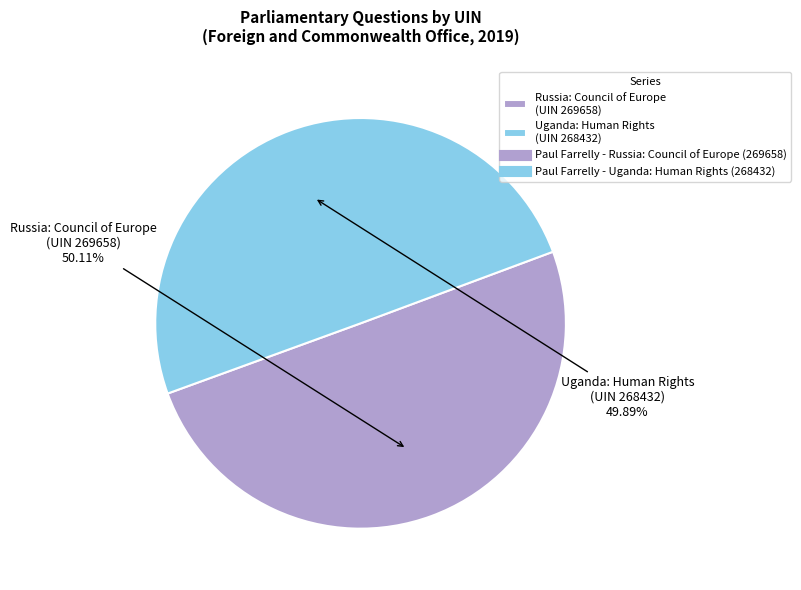

Approximately how many times larger is the value at Russia: Council of Europe (UIN 269658) compared to Uganda: Human Rights (UIN 268432)?

1.0